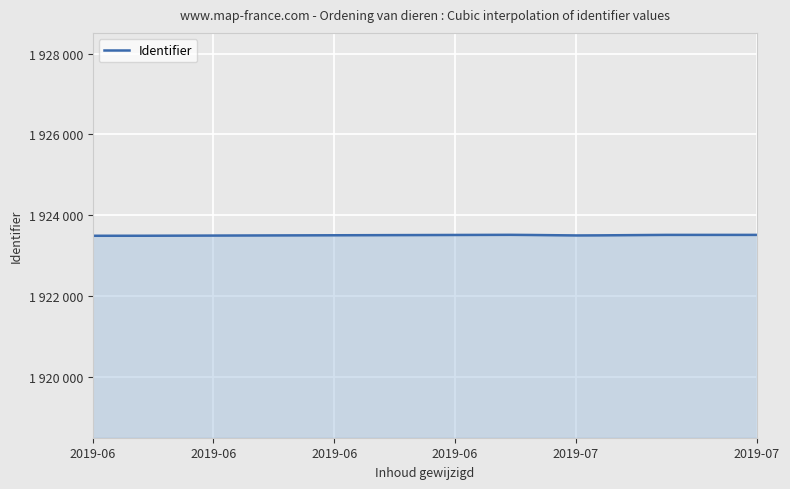

Does the chart have visible grid lines?

Yes